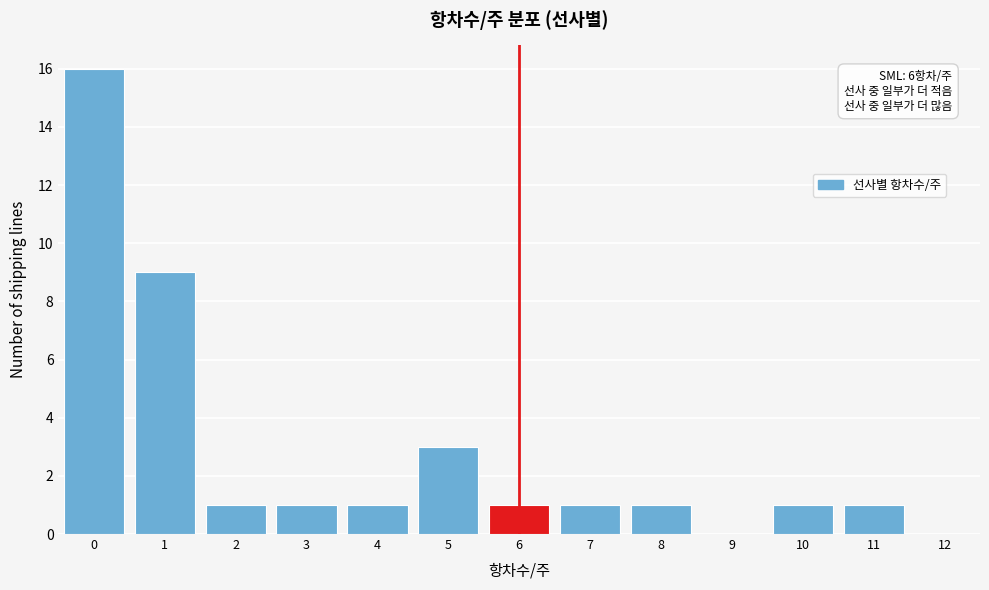

Over which range of the x-axis is the bar tallest?

-0.5 to 0.5